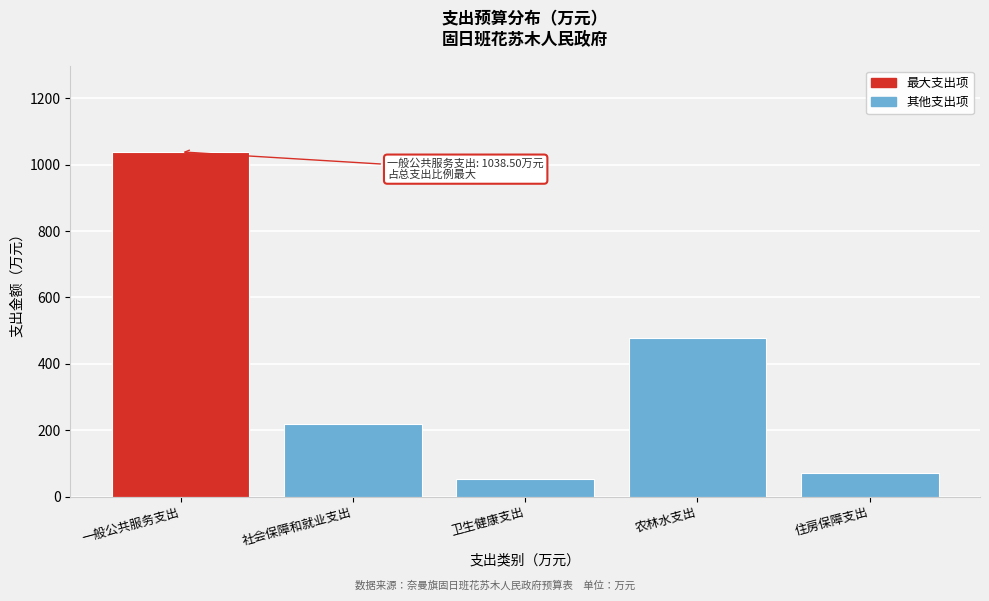

Reading left to right, what are all the values shown in this chart?

一般公共服务支出=1038.5	社会保障和就业支出=217.4	卫生健康支出=52.2	农林水支出=477.2	住房保障支出=72.3